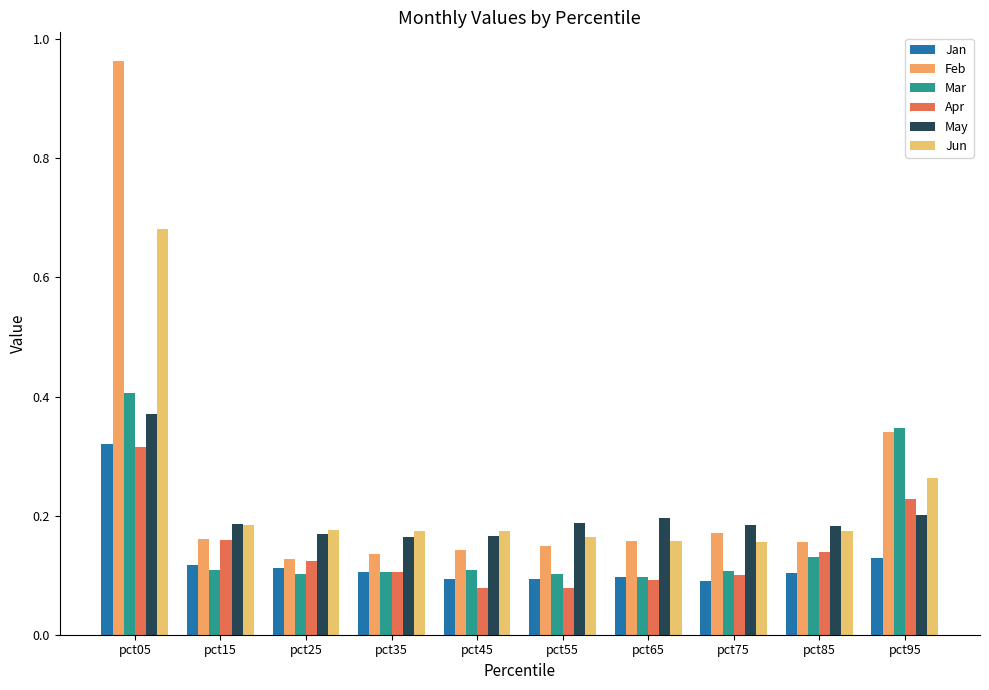

What is the sum of all May values?

2.0